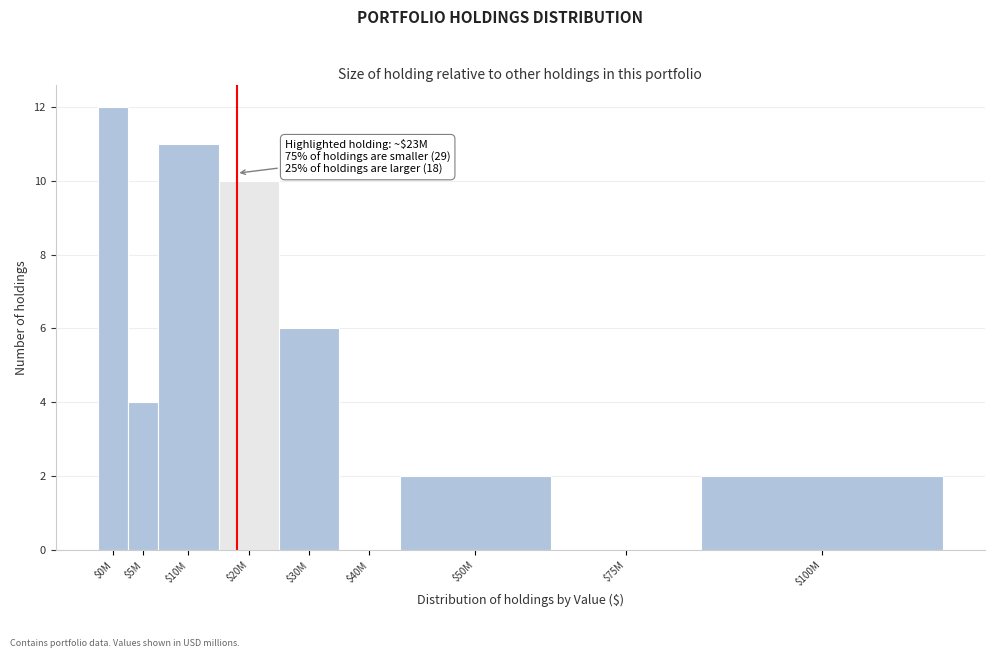

At which category does the chart reach its peak across all series?

$0M